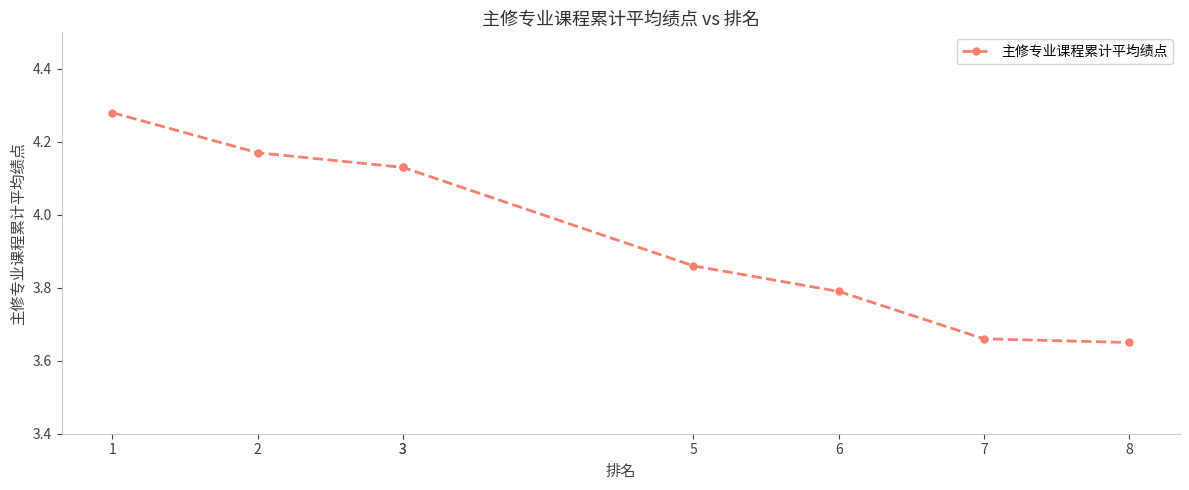

List the labels in order of value, largest first.

1, 2, 3, 3, 5, 6, 7, 8